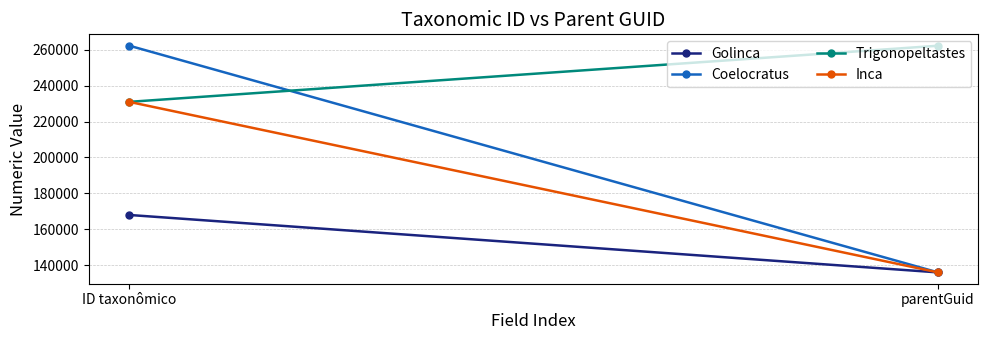

What is the total value across all series at parentGuid?

670588